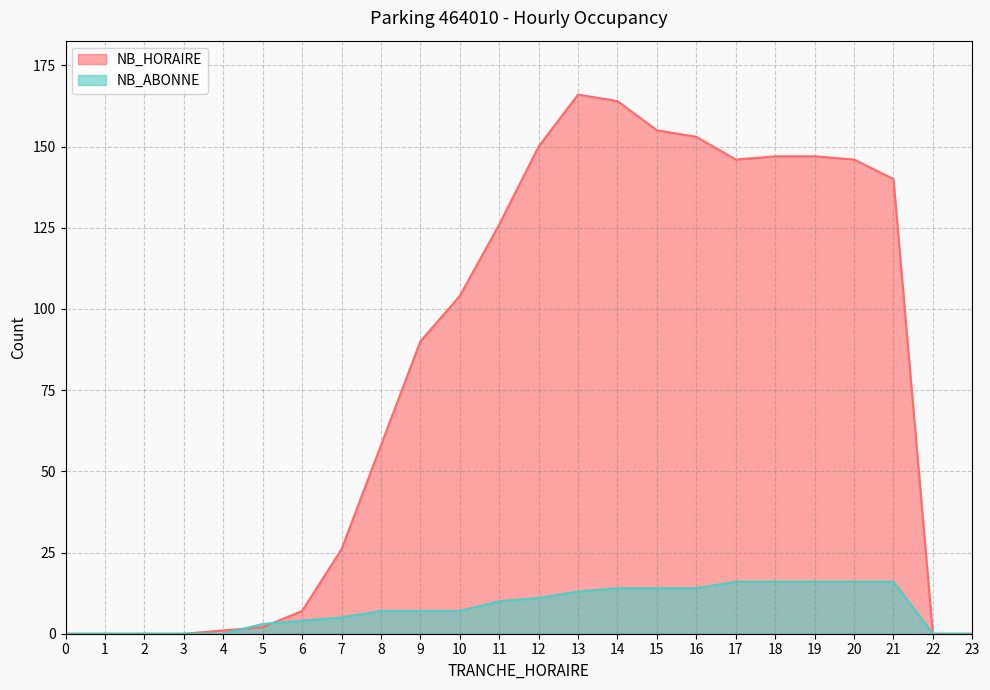

Reading left to right, extract all data points from this chart.

NB_HORAIRE: 0=0	1=0	2=0	3=0	4=1	5=2	6=7	7=26	8=58	9=90	10=104	11=126	12=150	13=166	14=164	15=155	16=153	17=146	18=147	19=147	20=146	21=140	22=0	23=0
NB_ABONNE: 0=0	1=0	2=0	3=0	4=0	5=3	6=4	7=5	8=7	9=7	10=7	11=10	12=11	13=13	14=14	15=14	16=14	17=16	18=16	19=16	20=16	21=16	22=0	23=0